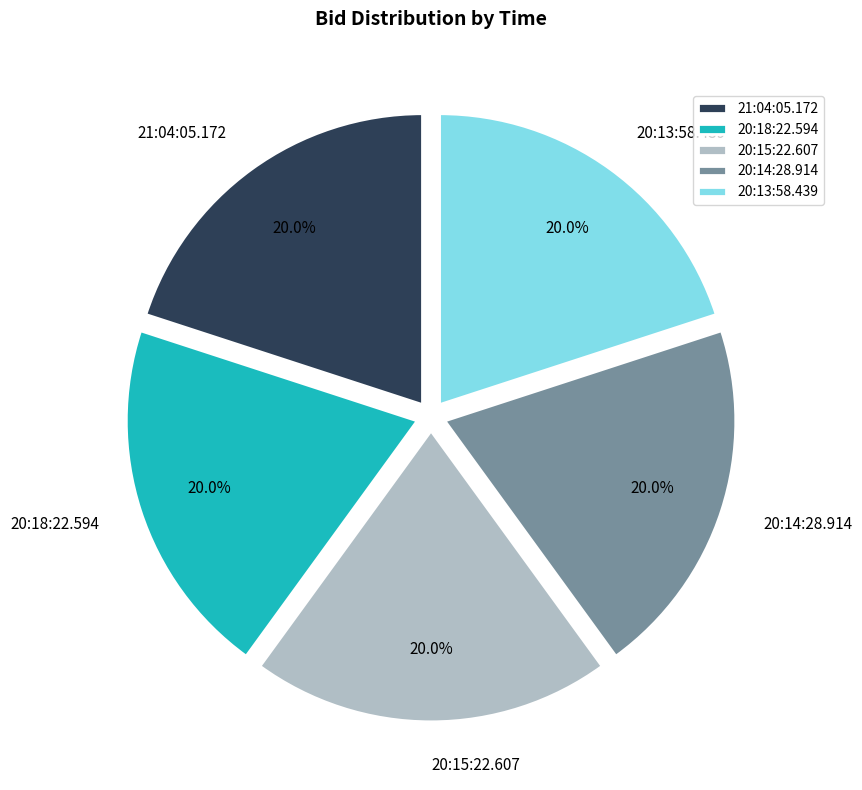

Is there any slice that represents more than half of the pie?

No